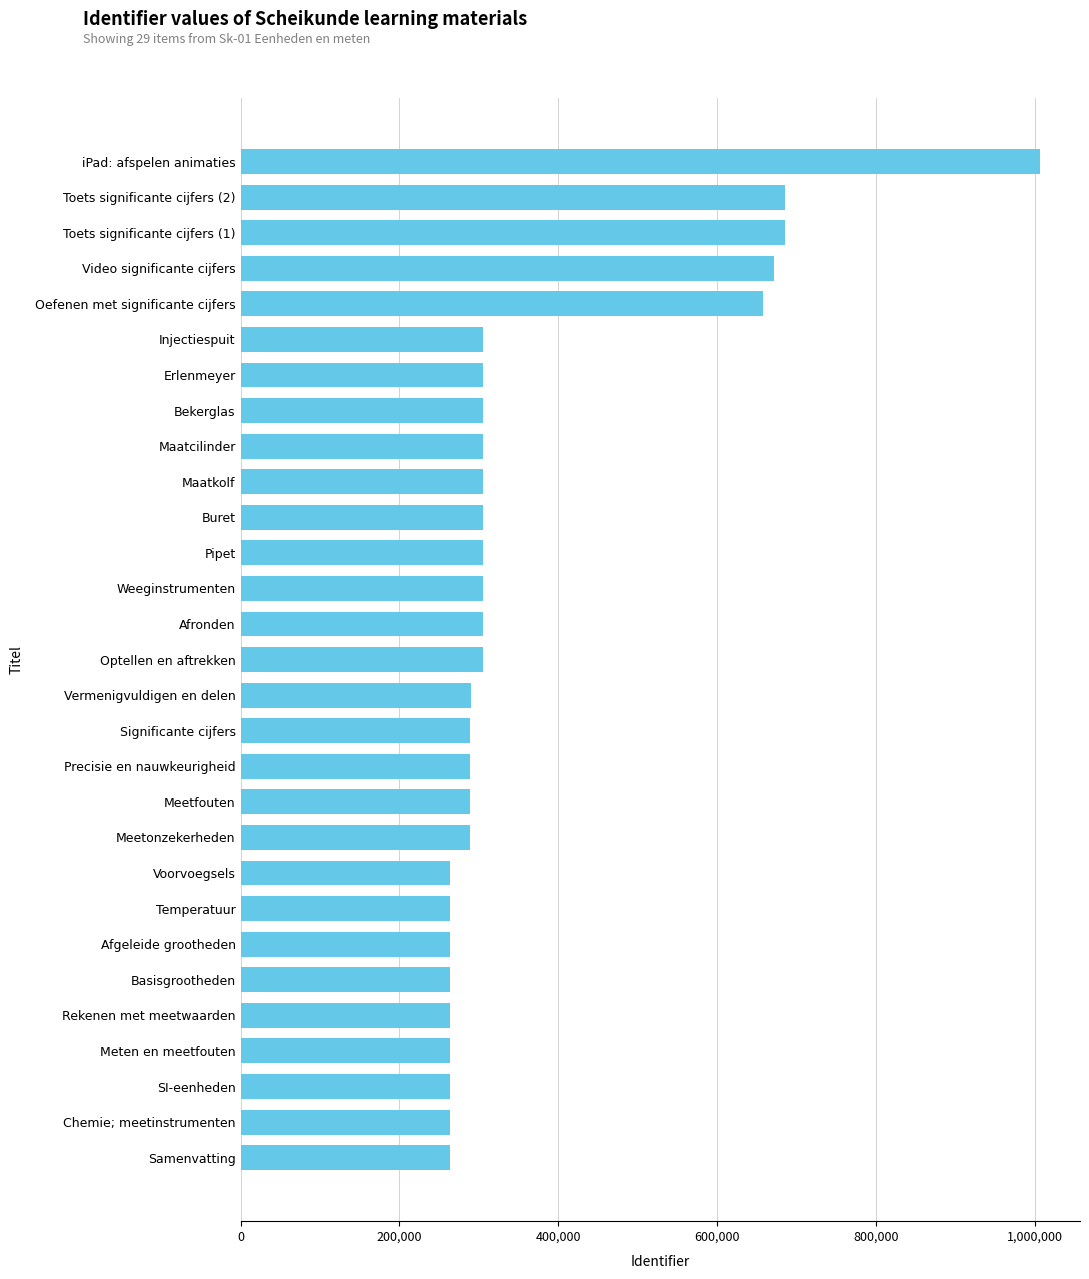

The chart shows a value of 304781 at Weeginstrumenten. True or false?

True